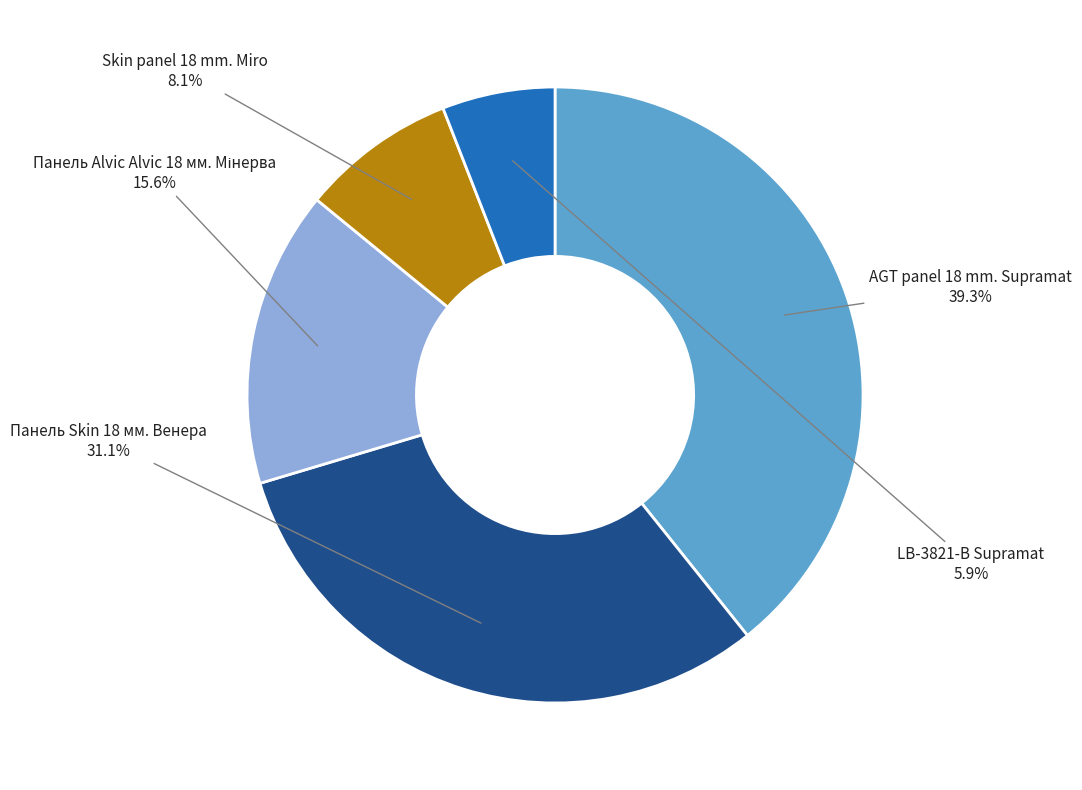

Does any single category account for the majority?

No